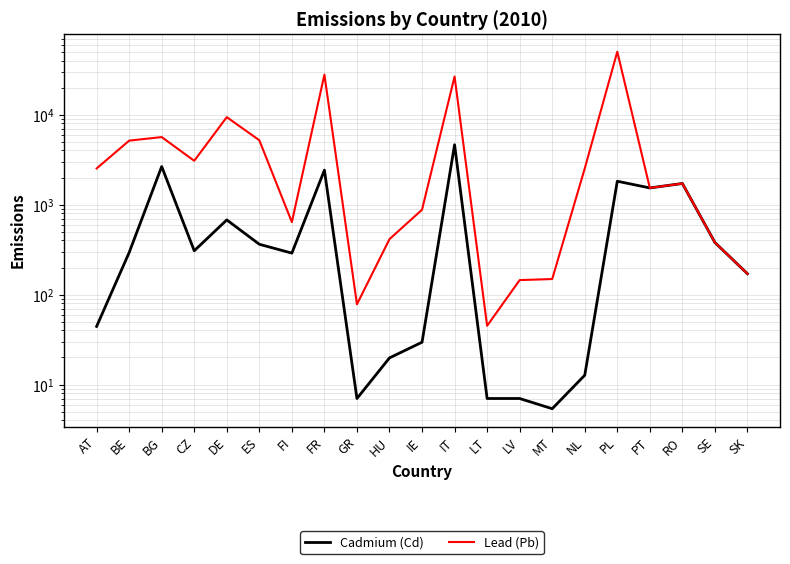

What is the maximum value shown in the chart?

50141.0